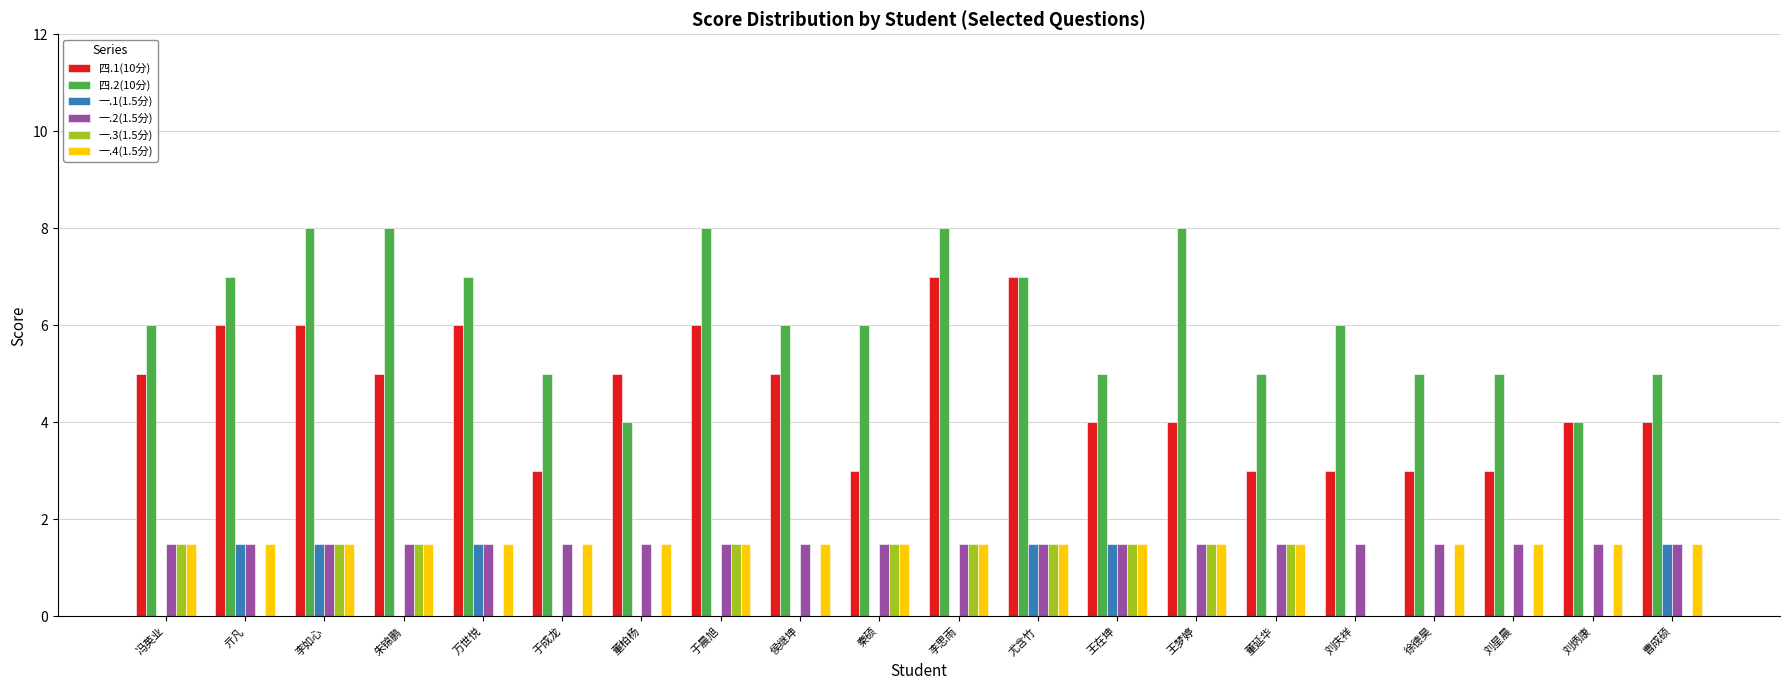

The value of 一.4(1.5分) at 刘星晨 is 1.5. True or false?

True